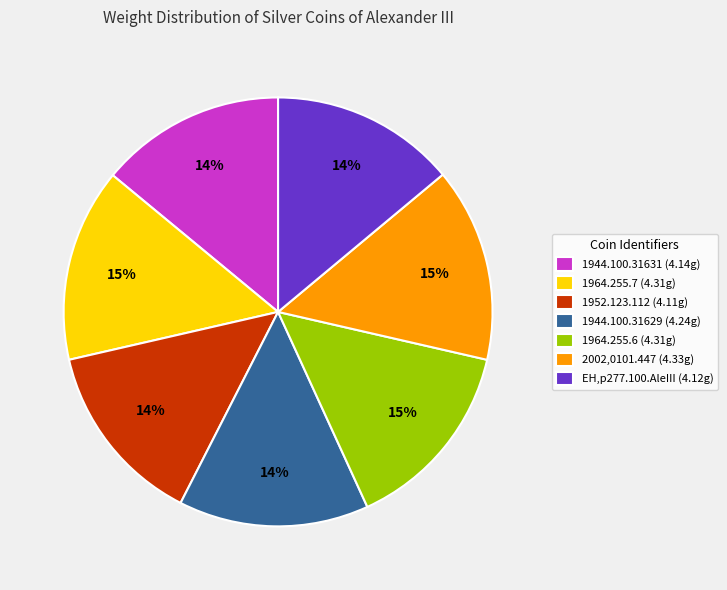

True or false: 1952.123.112 accounts for 1% of the total.

False